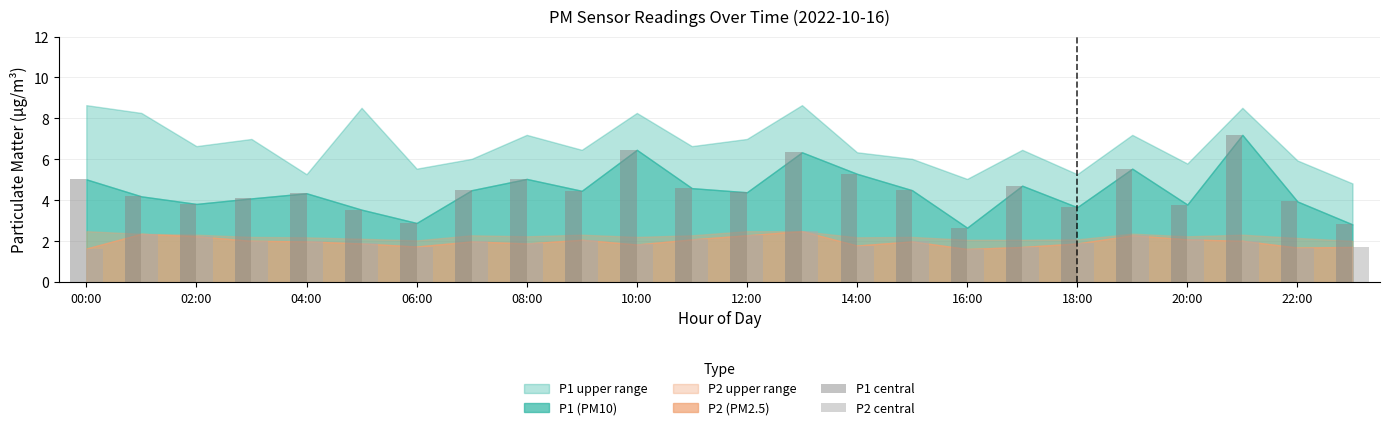

Which series has the widest spread of values?

P1 central